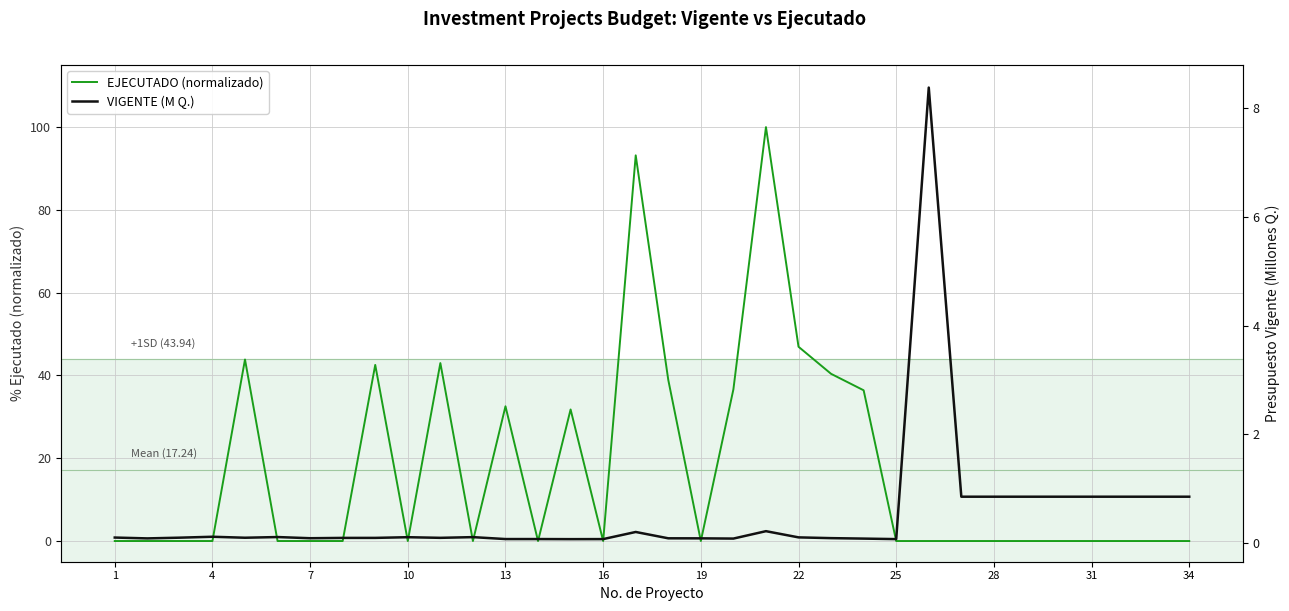

What is the maximum value shown in the chart?

100.0